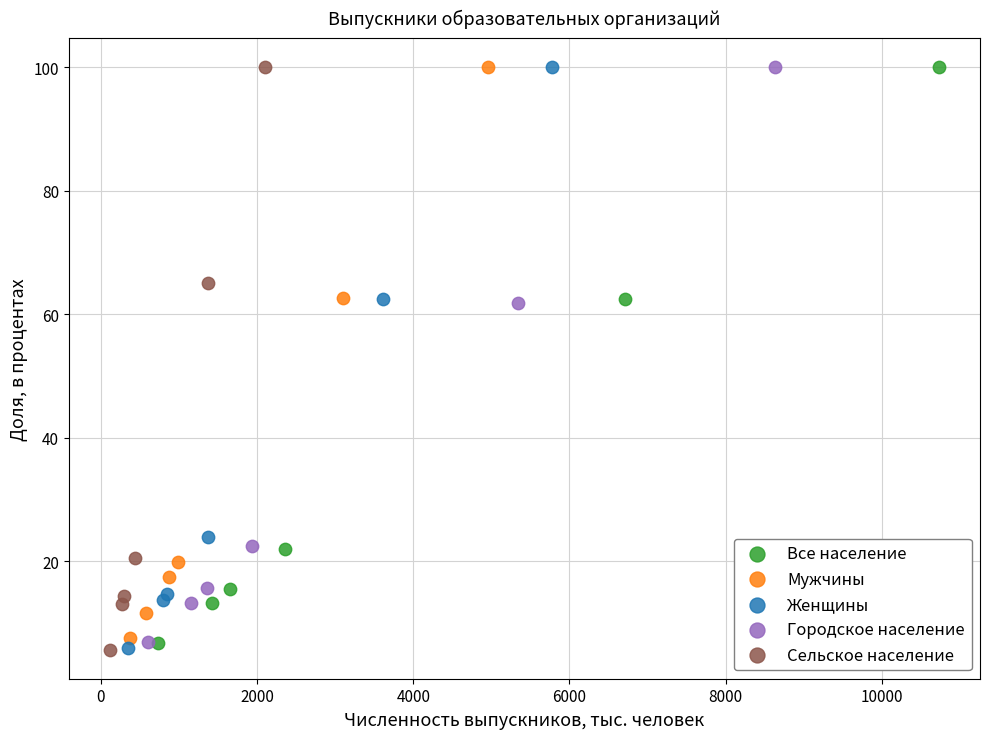

Which series has the widest spread of Y values?

Сельское население